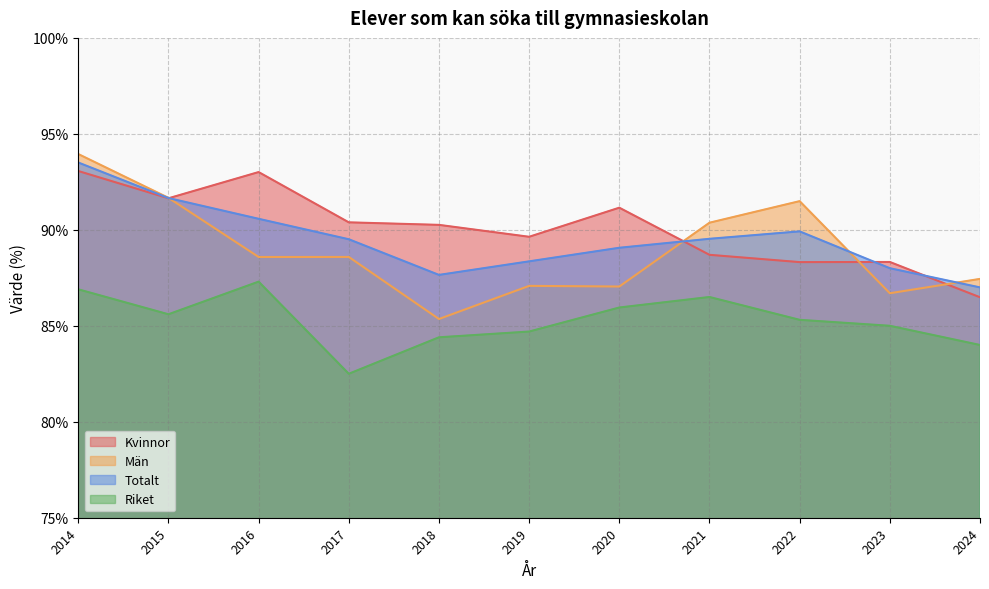

What is the difference between the maximum and minimum values in the Män series?

8.6